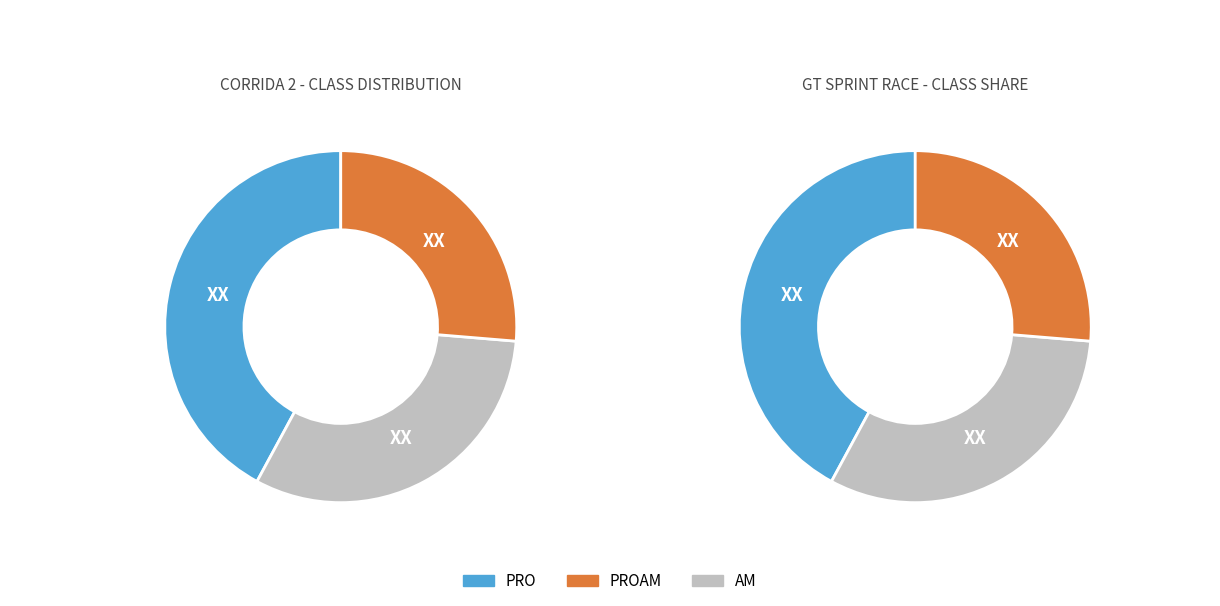

Do PROAM and AM together represent more than half of the pie?

Yes